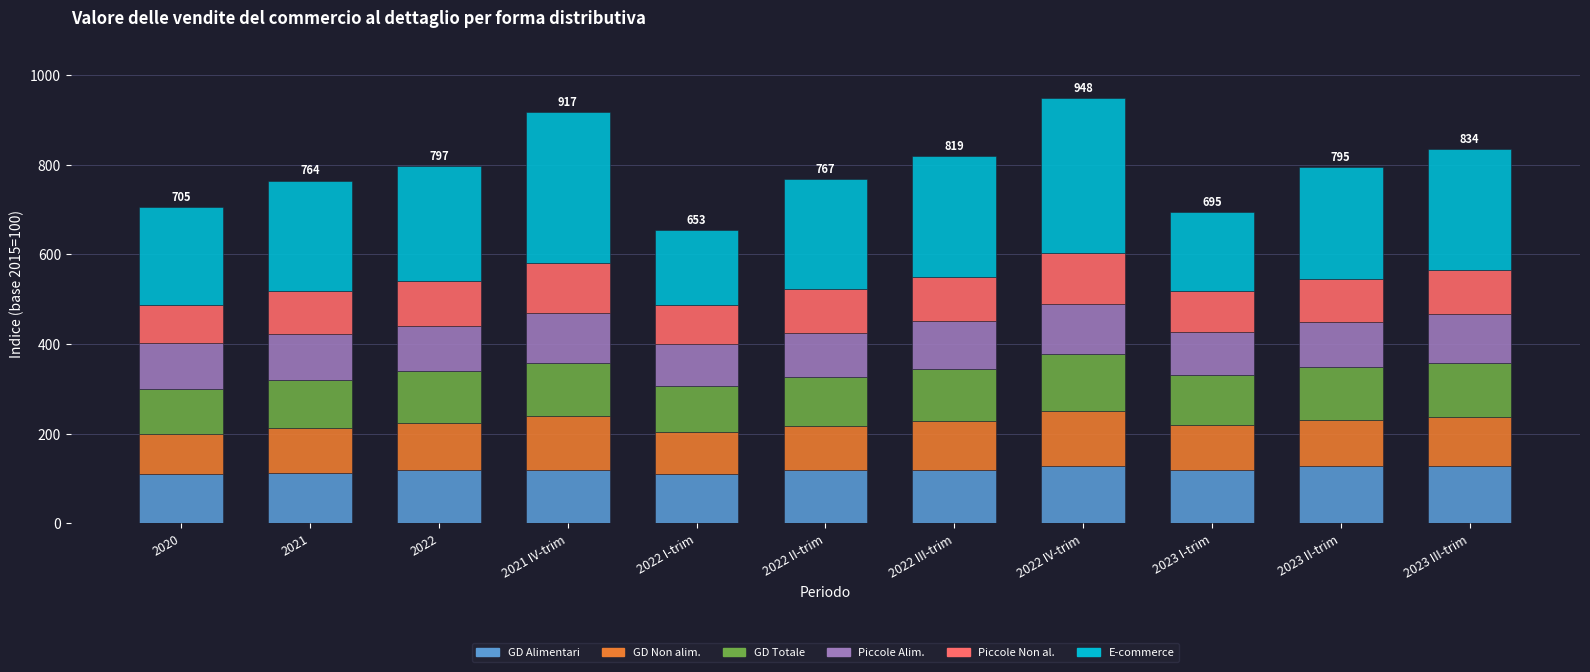

What is the lowest value of the GD Alimentari series?

109.4